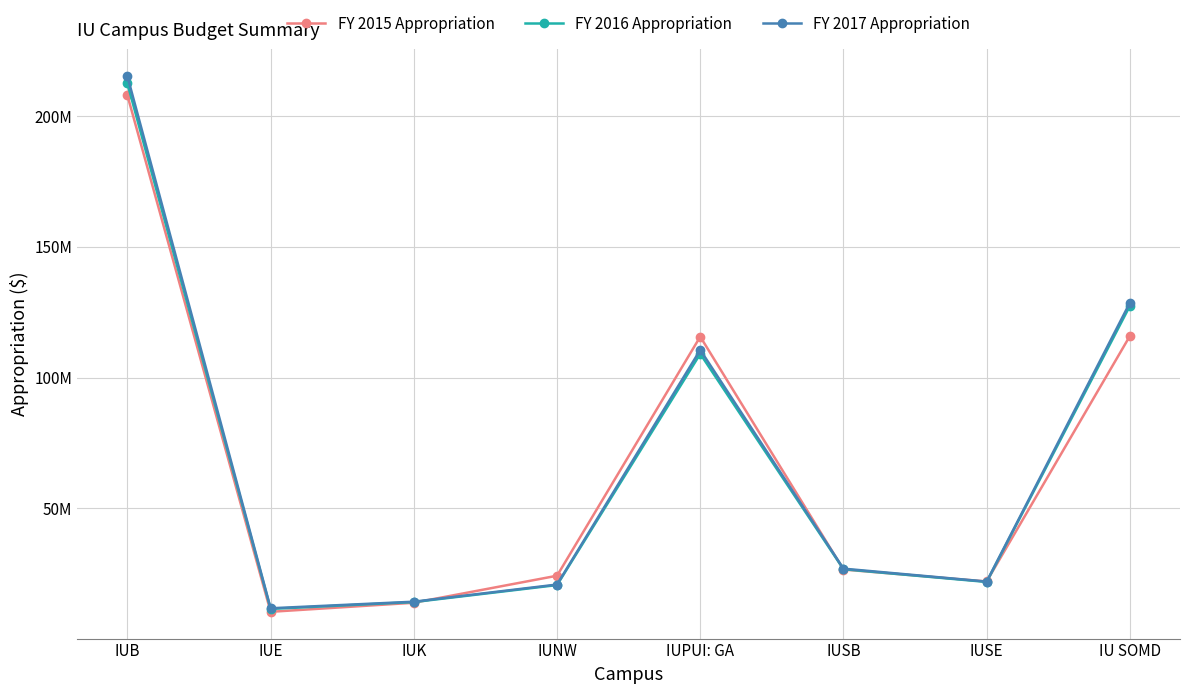

Rank the series by their average value, from lowest to highest.

FY 2015 Appropriation, FY 2016 Appropriation, FY 2017 Appropriation